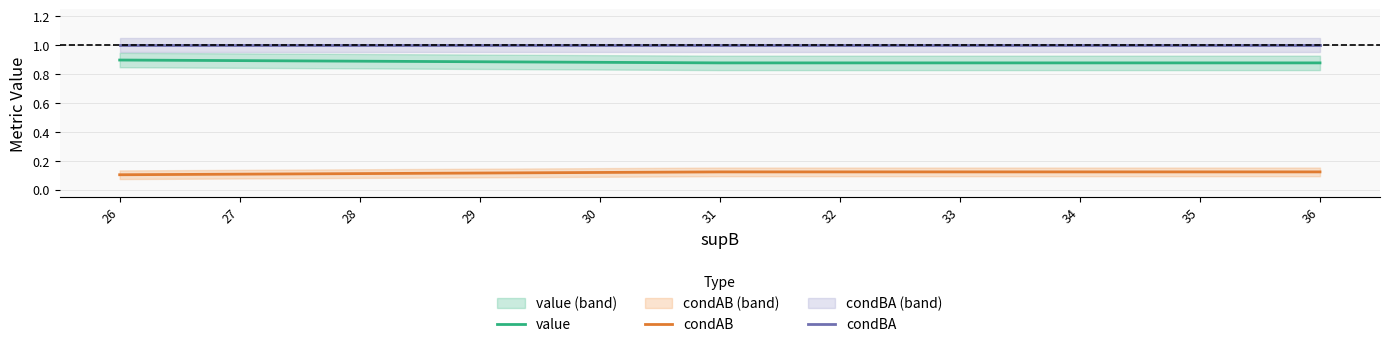

Reading left to right, transcribe all the data shown in this chart.

value: 0.9	0.9	0.9	0.9	0.9	0.9	0.9	0.9	0.9	0.9	0.9
condAB: 0.1	0.1	0.1	0.1	0.1	0.1	0.1	0.1	0.1	0.1	0.1
condBA: 1.0	1.0	1.0	1.0	1.0	1.0	1.0	1.0	1.0	1.0	1.0